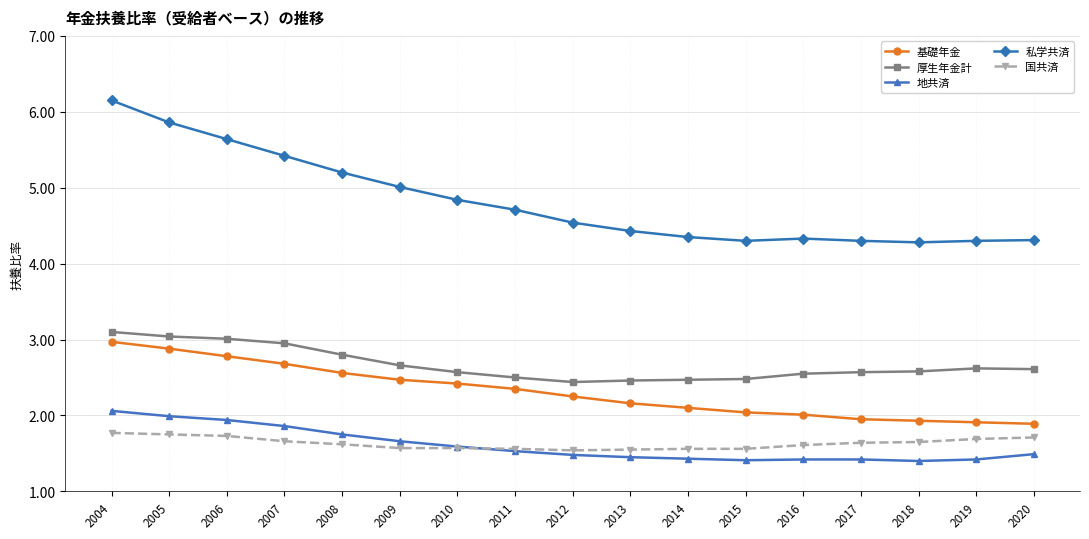

Count the 国共済 values in the range 1 to 2.

17